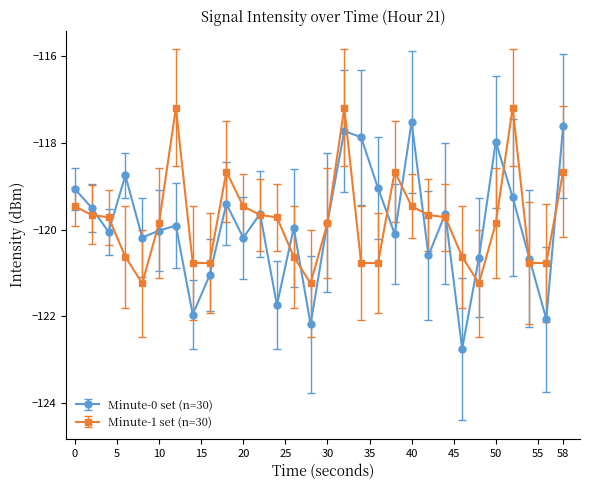

What is the minimum value shown in the chart?

-122.8